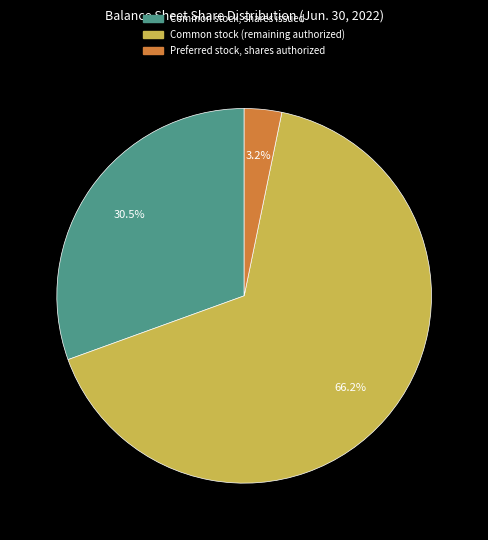

Is there any slice that represents more than half of the pie?

Yes